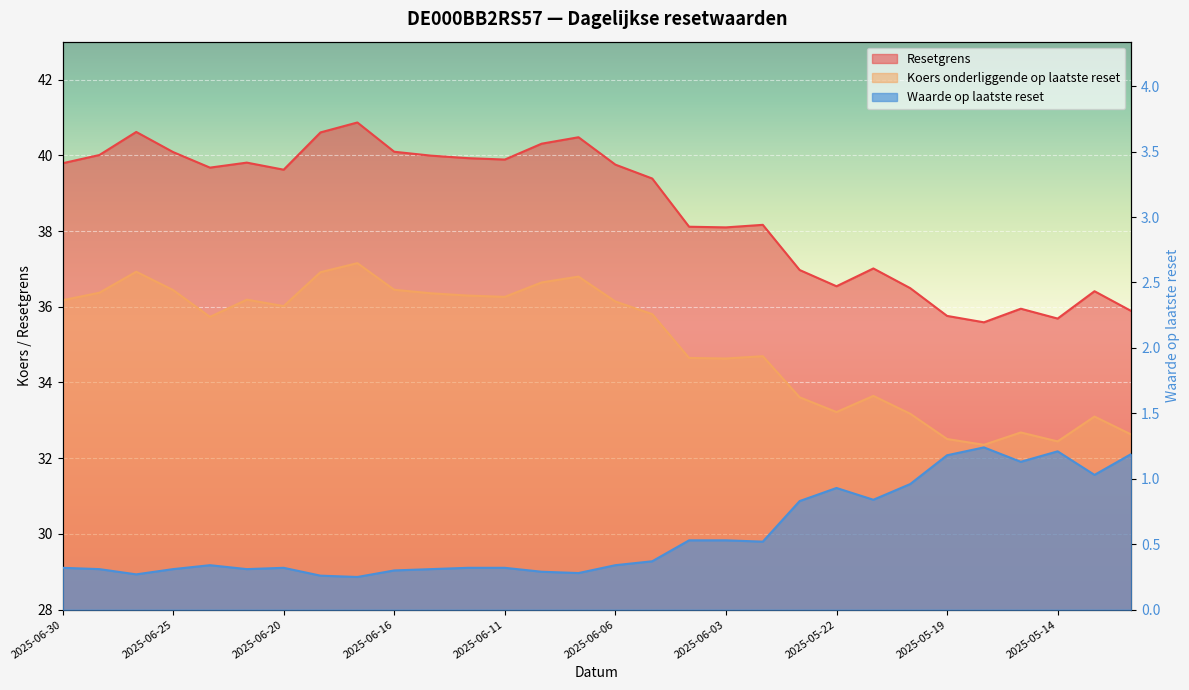

What is the average value of the Resetgrens series?

38.6